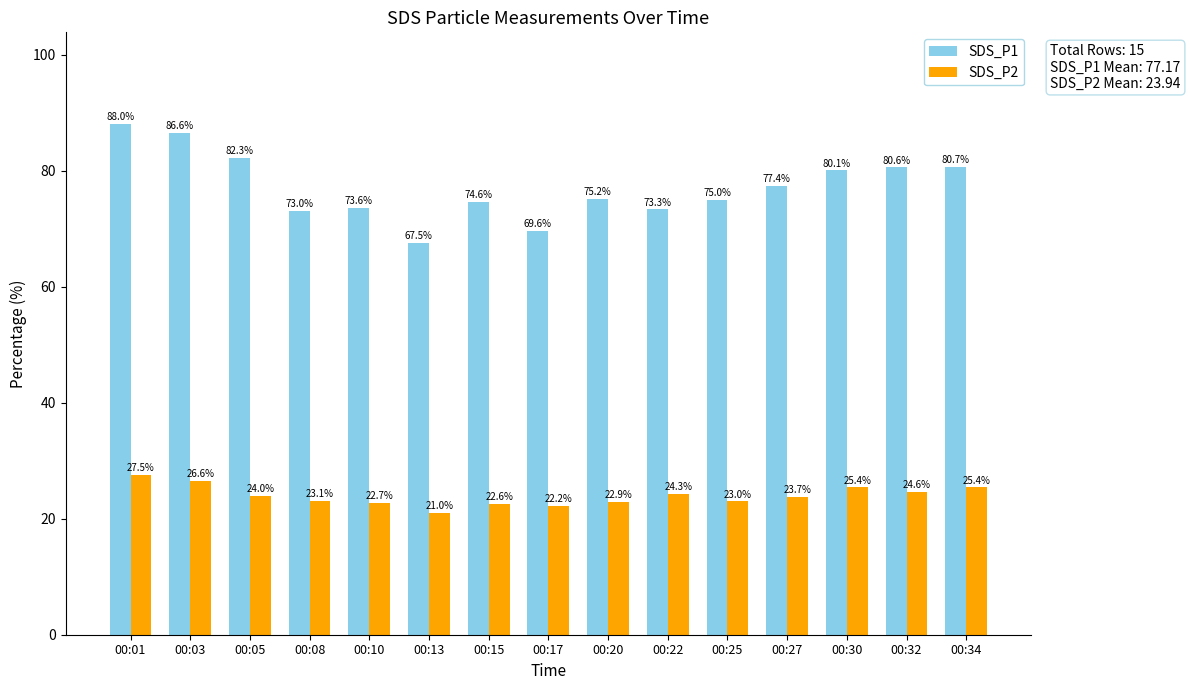

Which series has the widest spread of values?

SDS_P1